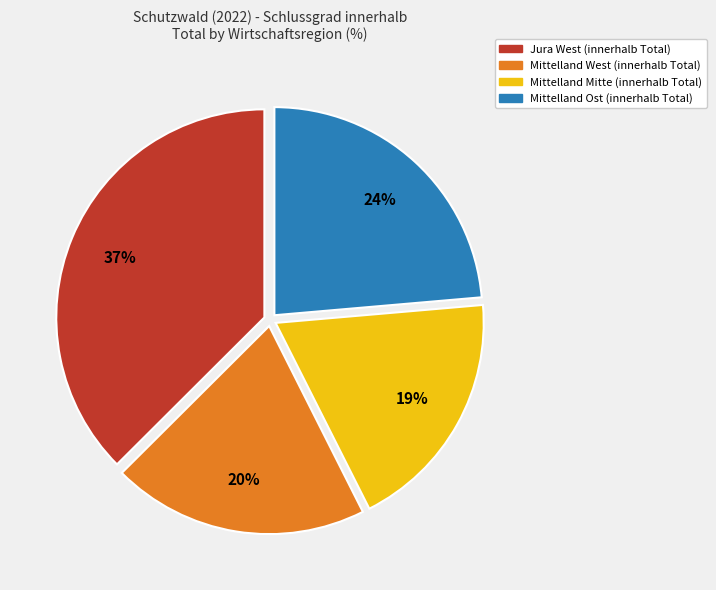

How many segments does this pie chart have?

4